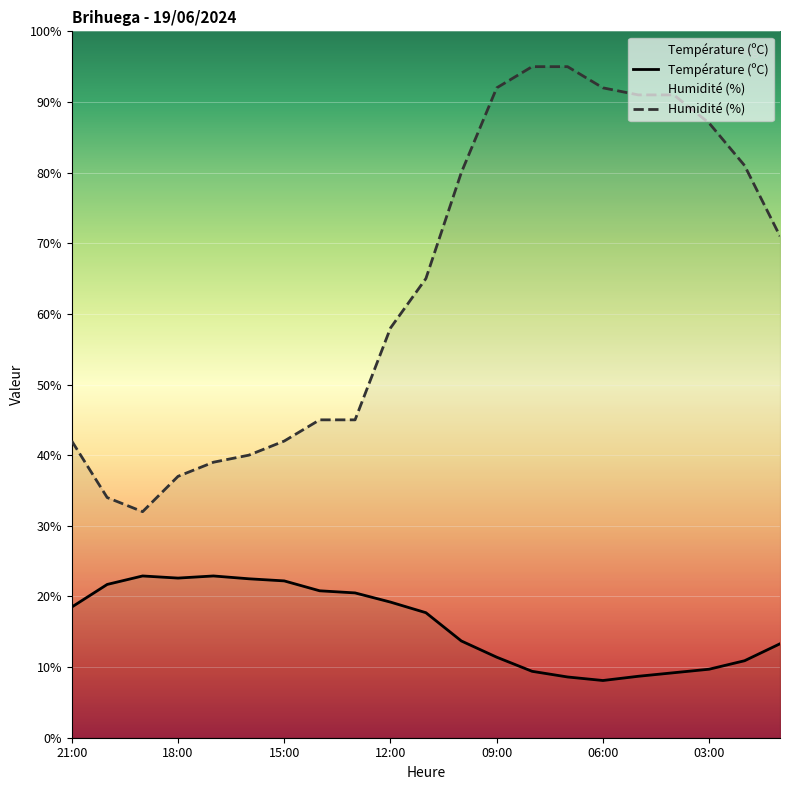

What position from the left is 18:00?

4